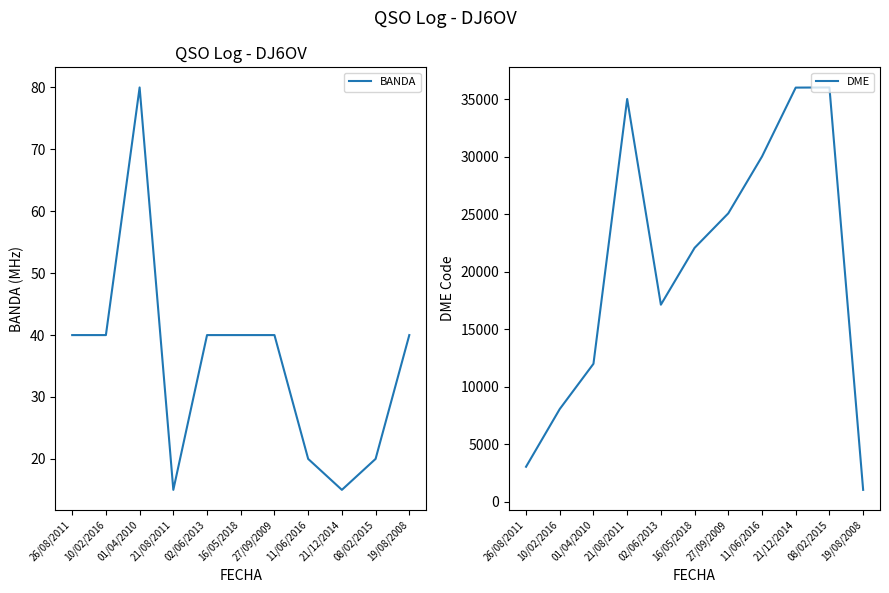

What is the sum of all BANDA values?

390